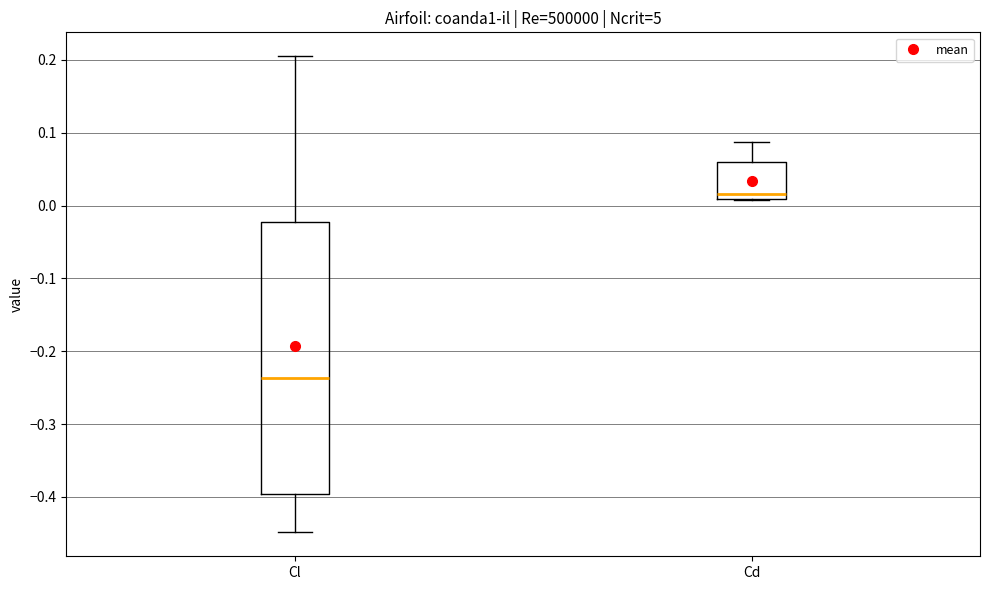

Reading left to right, read every box against the y-axis: the position of its median line, the range the box covers, and the ends of its whiskers. The values are not printed on the chart, so give them approximately, as read against the axis.

Cl: median -0.24, box -0.40 to -0.02, whiskers -0.45 to 0.21
Cd: median 0.02, box 0.01 to 0.06, whiskers 0.01 to 0.09